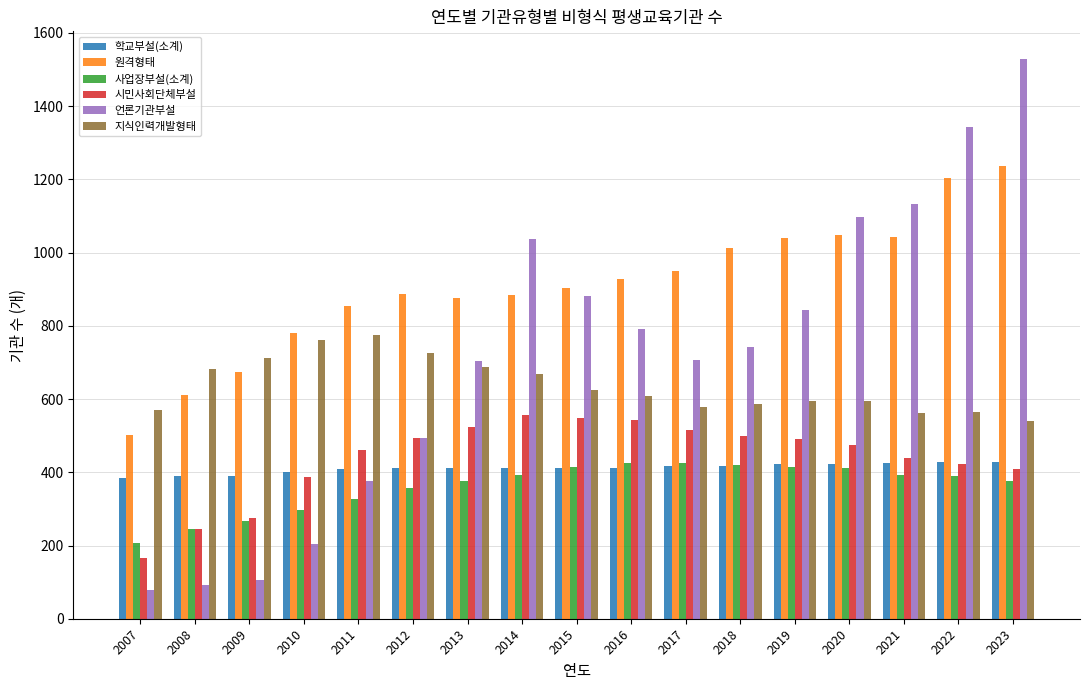

Which series has the largest total across all categories?

원격형태